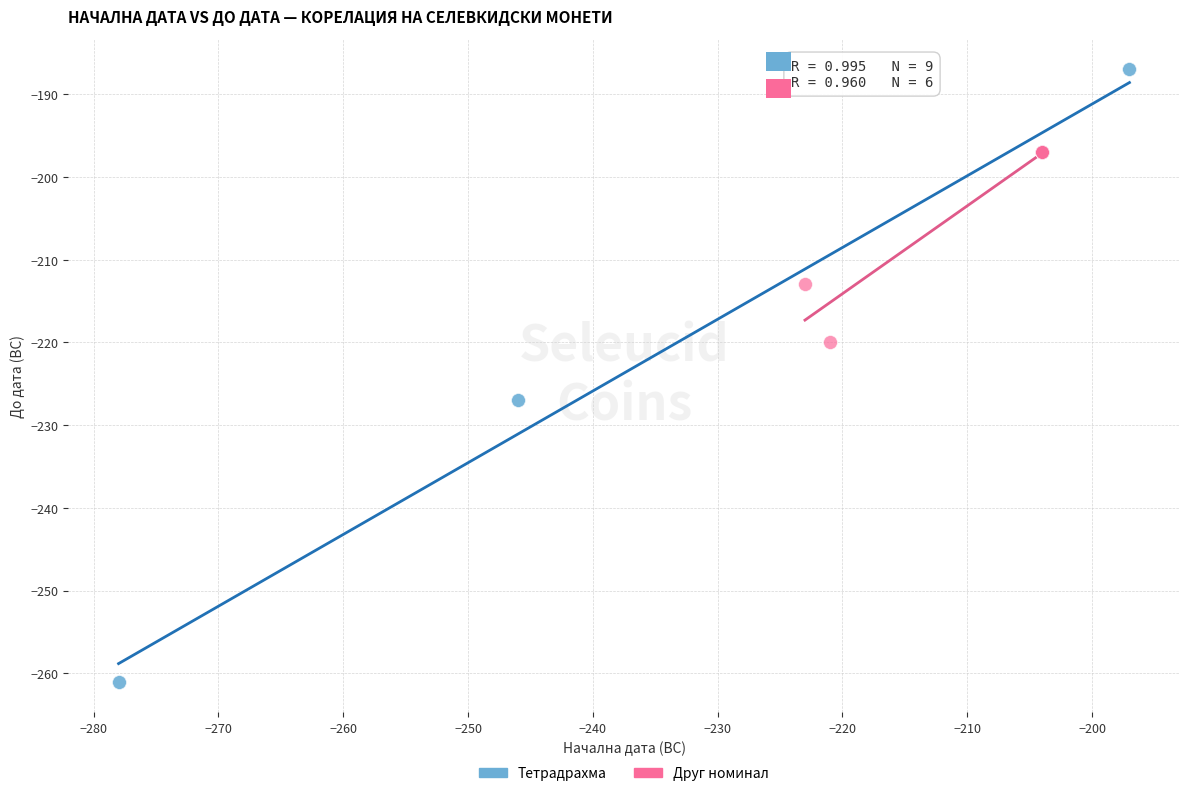

Which series reaches the maximum Y coordinate?

Тетрадрахма